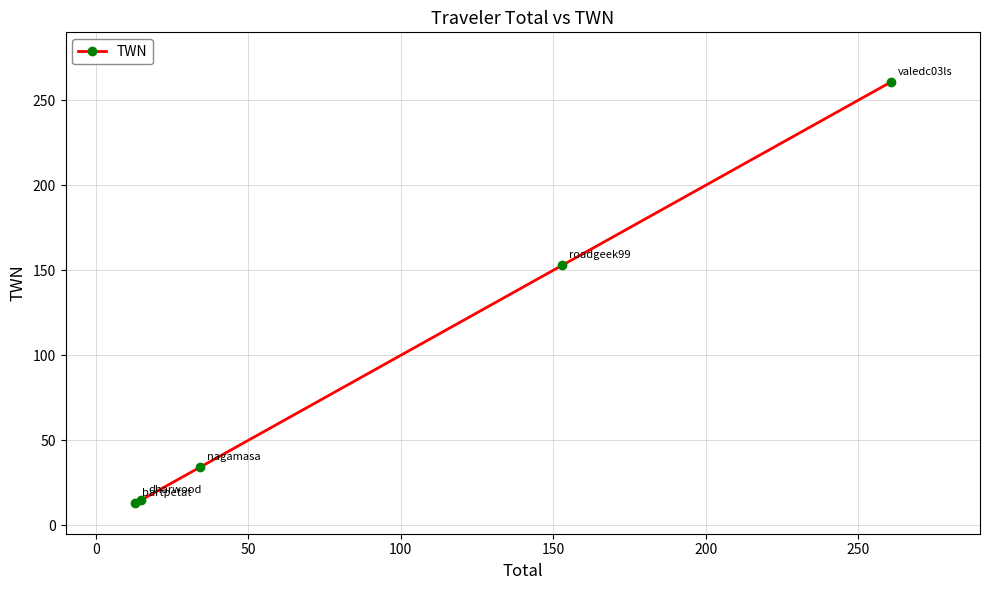

What is the minimum value shown in the chart?

12.8